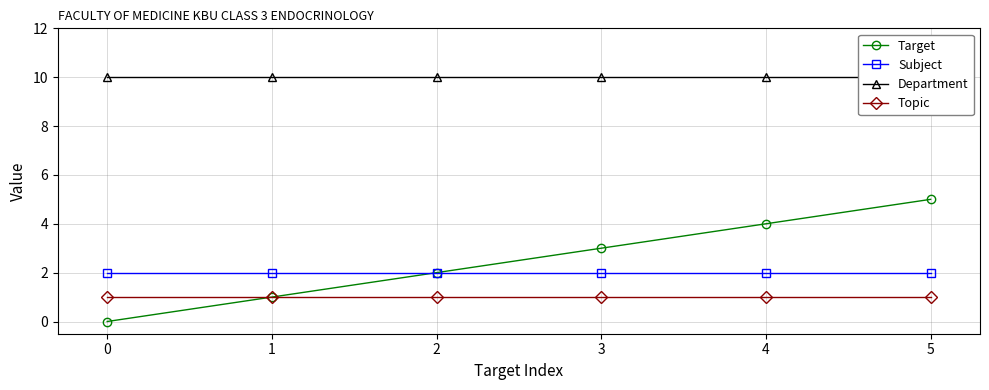

True or false: Subject has more than 2 points higher than both neighbors.

False